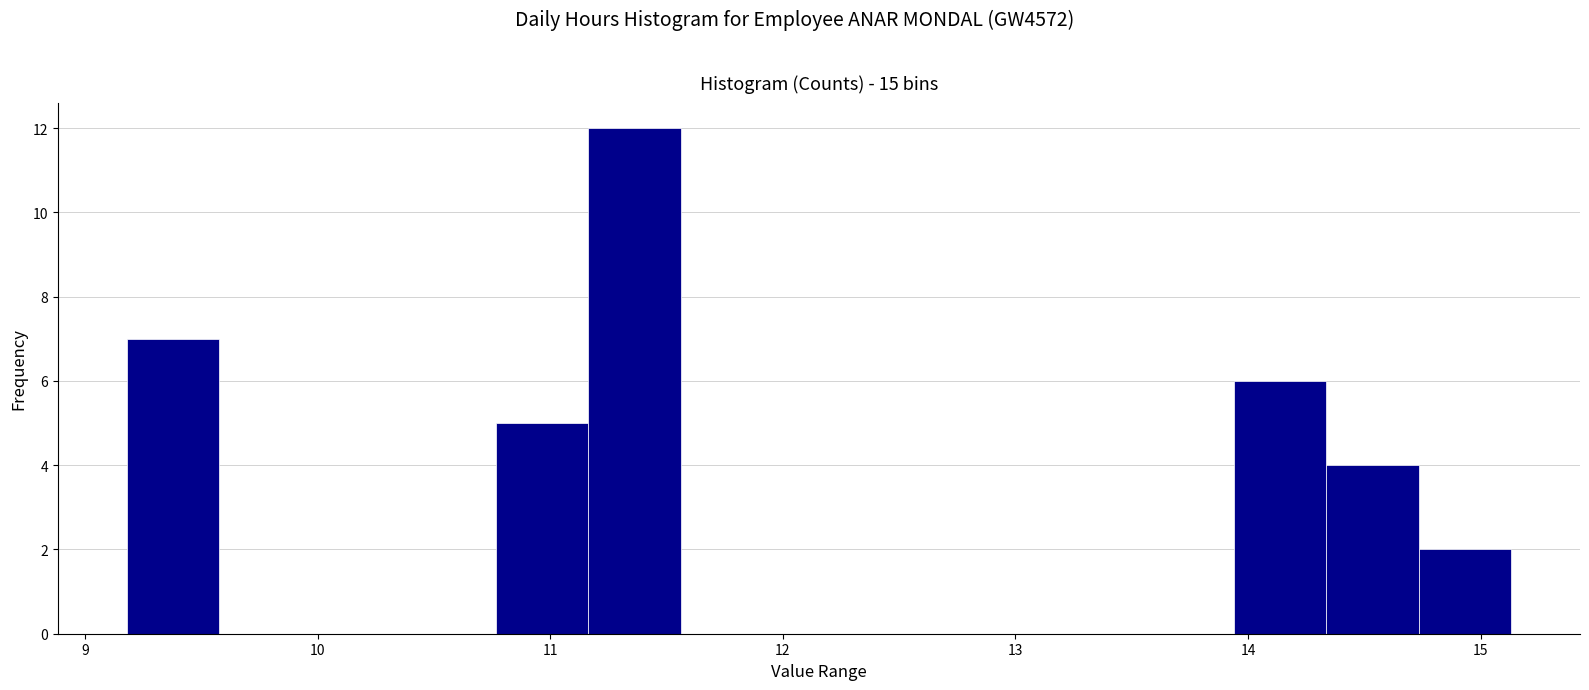

Around what value on the x-axis is the tallest bar? Give the approximate position of its centre, as read against the axis.

11.4